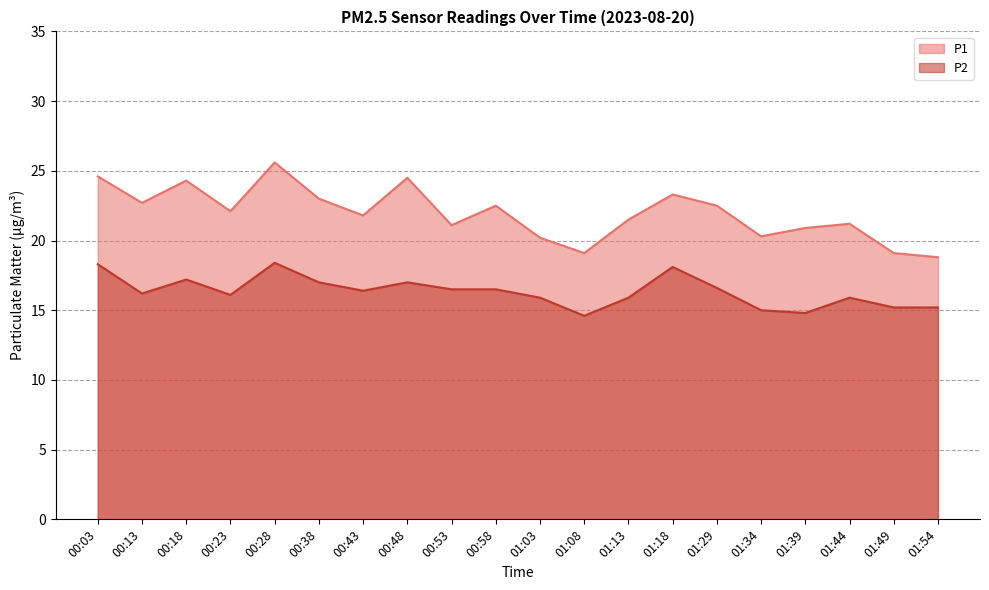

Which series has the largest total across all categories?

P1